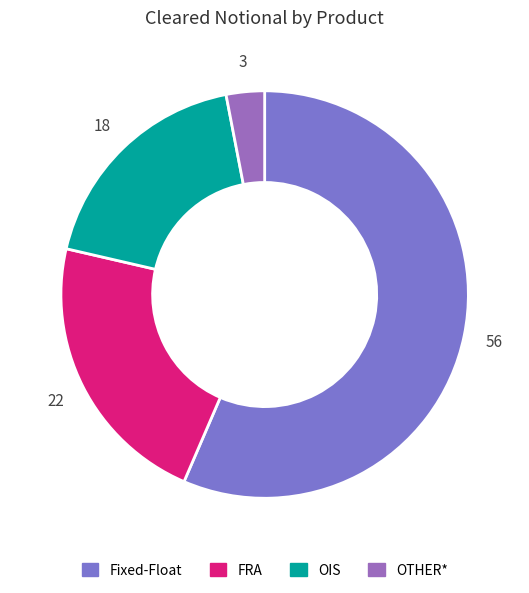

Which category has the biggest portion of the pie?

Fixed-Float